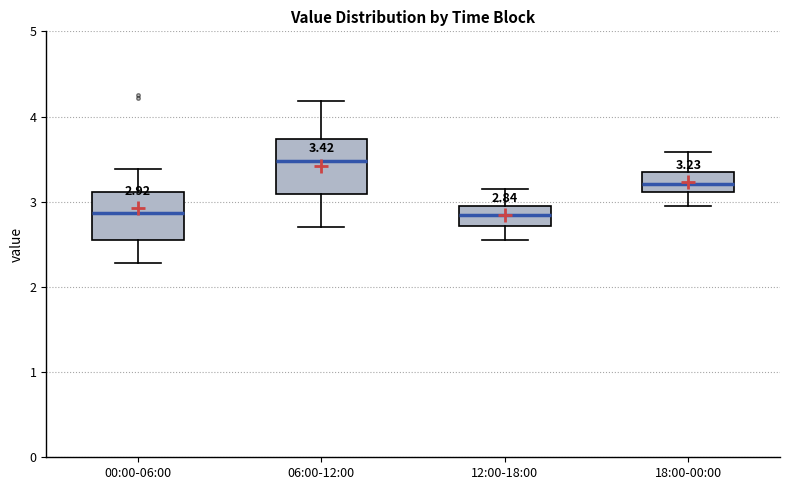

Which box's median line is the highest?

06:00-12:00